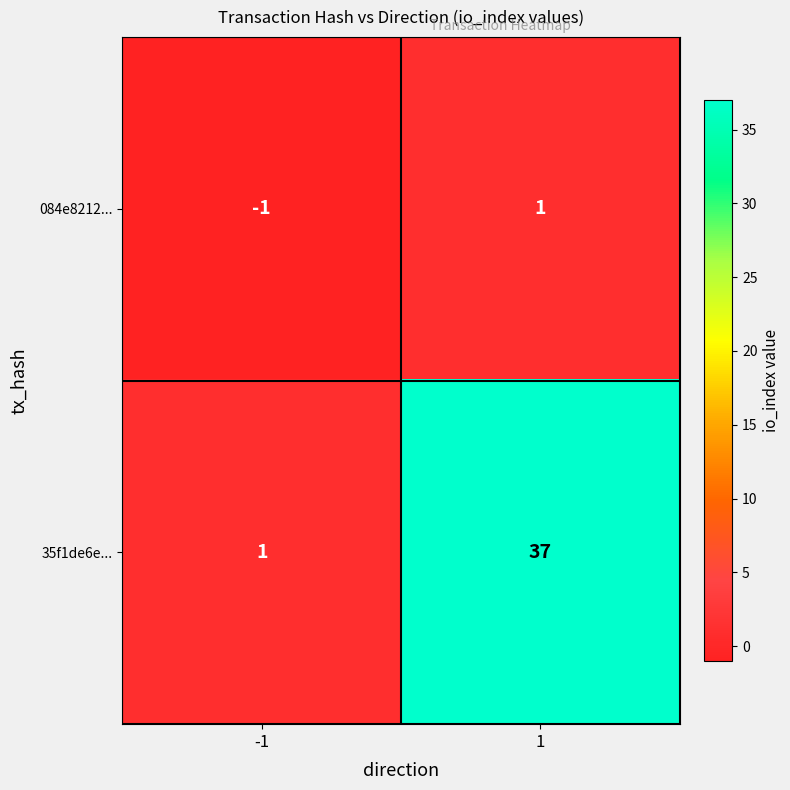

Between -1 and 1, which series saw the biggest shift?

35f1de6e...